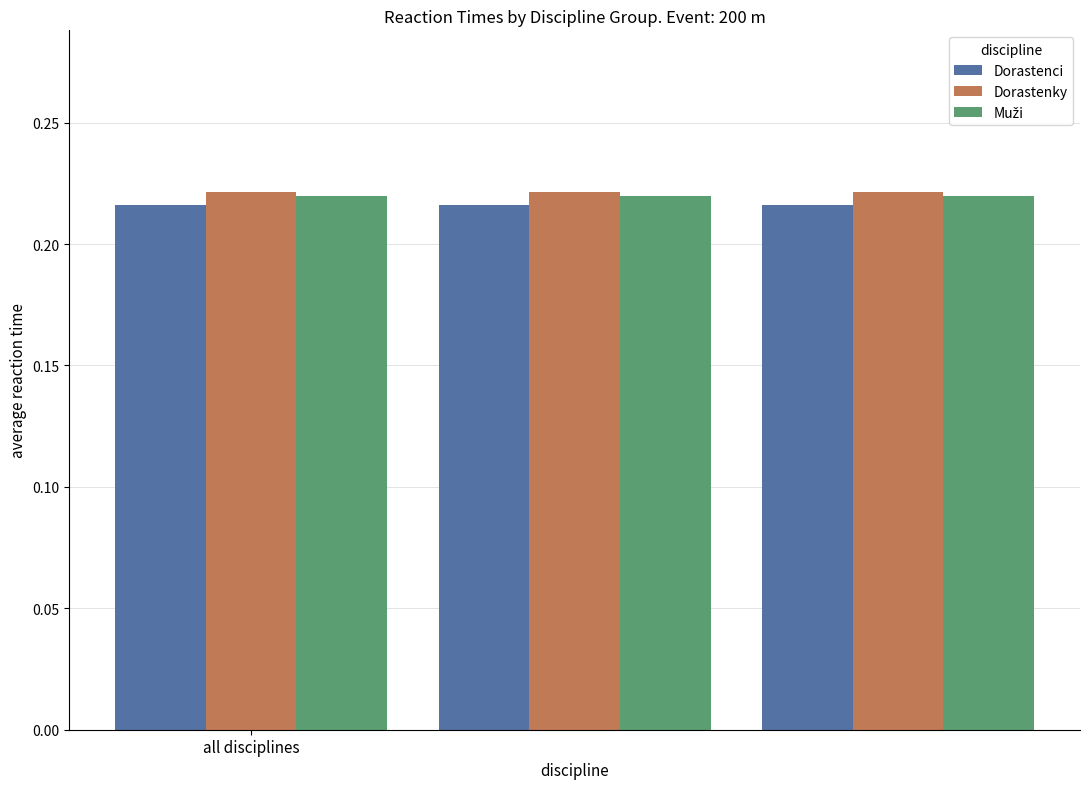

At how many categories does at least one series exceed 0?

3